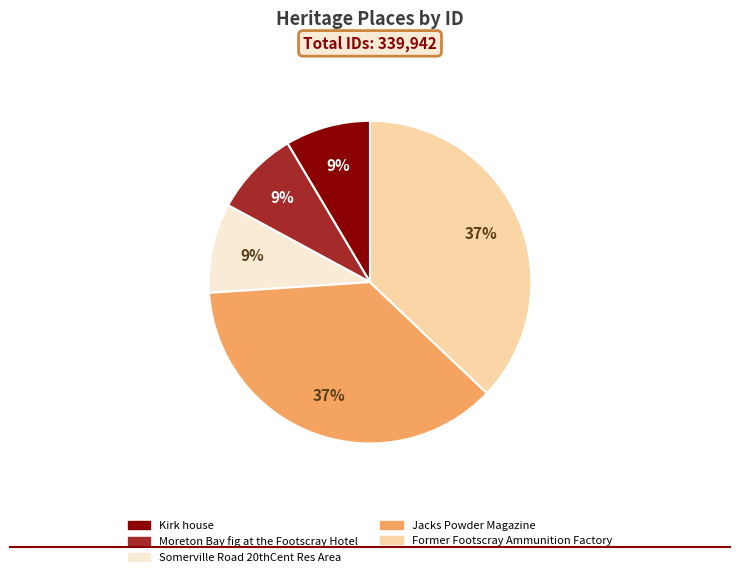

What is the ratio of the value at Jacks Powder Magazine to the value at Former Footscray Ammunition Factory?

1.0